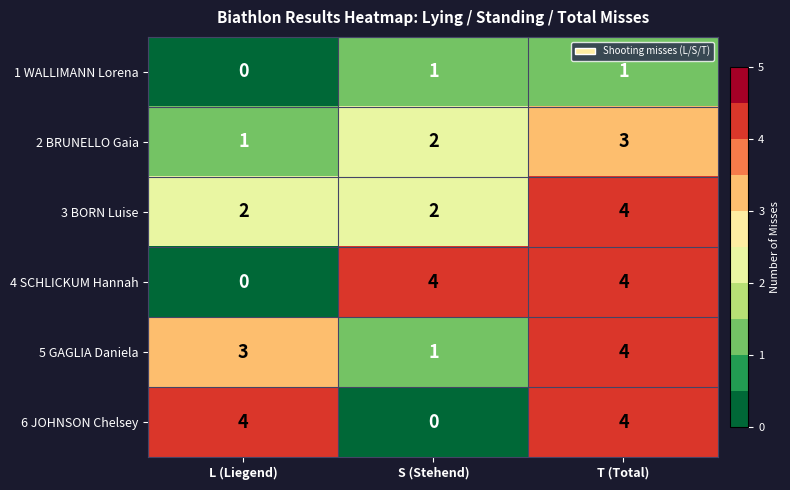

Reading right to left, transcribe all the data shown in this chart.

1 WALLIMANN Lorena: T (Total)=1	S (Stehend)=1	L (Liegend)=0
2 BRUNELLO Gaia: T (Total)=3	S (Stehend)=2	L (Liegend)=1
3 BORN Luise: T (Total)=4	S (Stehend)=2	L (Liegend)=2
4 SCHLICKUM Hannah: T (Total)=4	S (Stehend)=4	L (Liegend)=0
5 GAGLIA Daniela: T (Total)=4	S (Stehend)=1	L (Liegend)=3
6 JOHNSON Chelsey: T (Total)=4	S (Stehend)=0	L (Liegend)=4